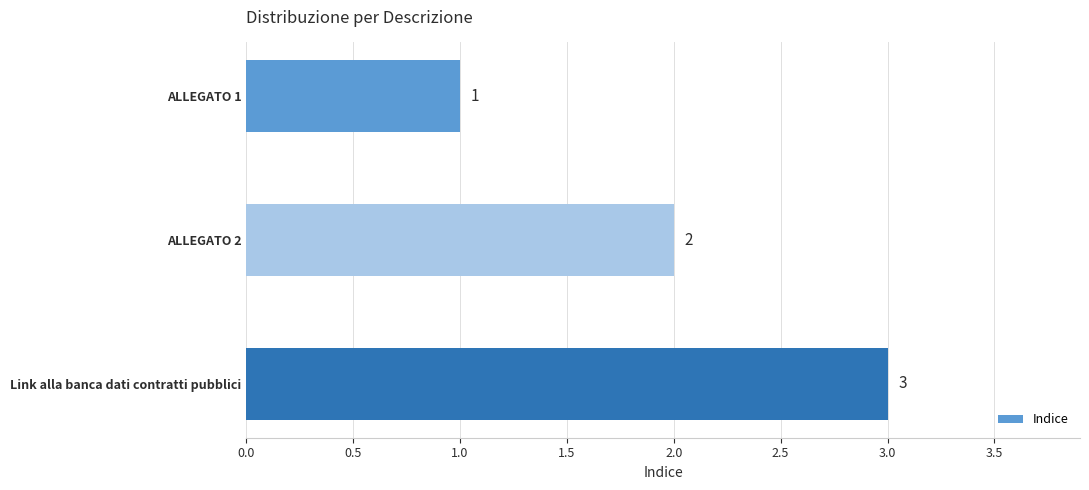

The value at ALLEGATO 2 is 1. True or false?

False